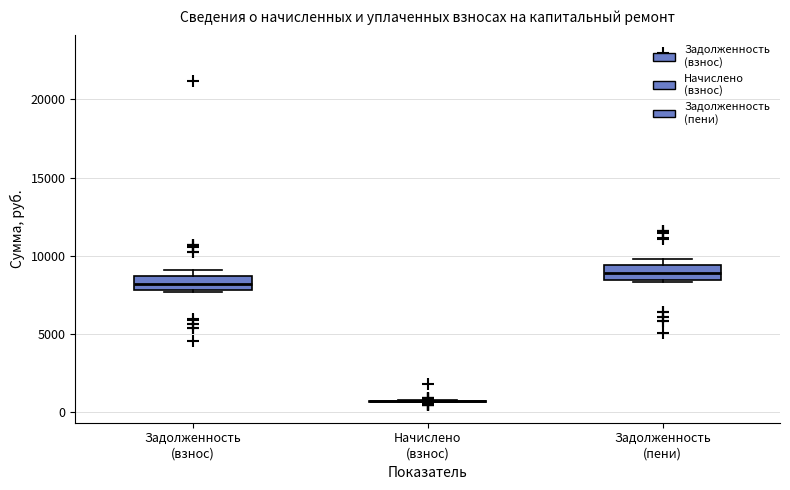

Reading left to right, transcribe this box plot: for each box, give where its median line is, the range the box spans, and where its two whiskers end, as read against the y-axis. The values are not printed on the chart, so give them approximately, as read against the axis.

Задолженность (взнос): median 8000 (inside the box), box 8000 to 8500, whiskers 7500 to 9000
Начислено (взнос): box collapsed to a line at 500, whiskers 500 to 1000
Задолженность (пени): median 9000, box 8500 to 9500, whiskers 8500 to 10000